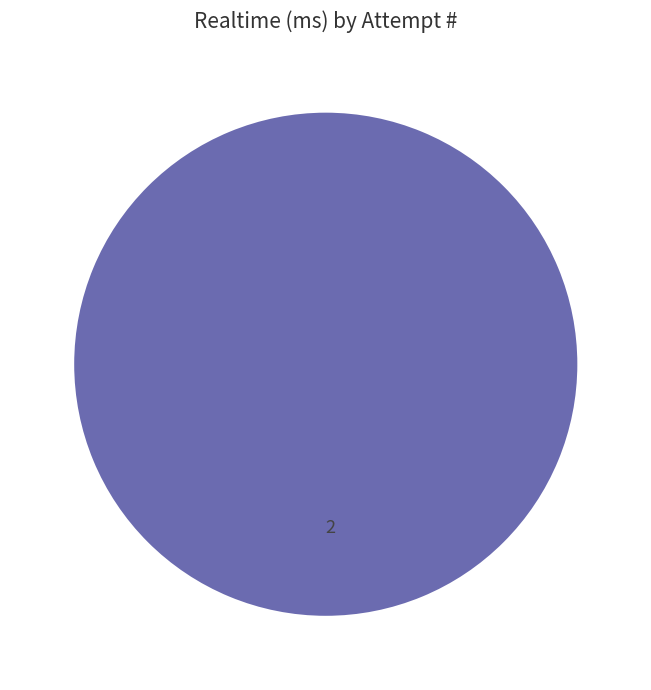

Does any single category account for the majority?

Yes